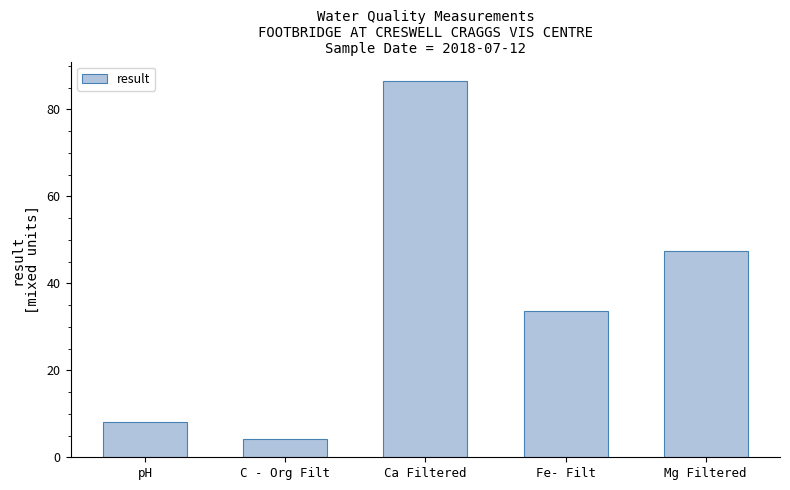

What is the change in value from C - Org Filt to Ca Filtered?

+82.4